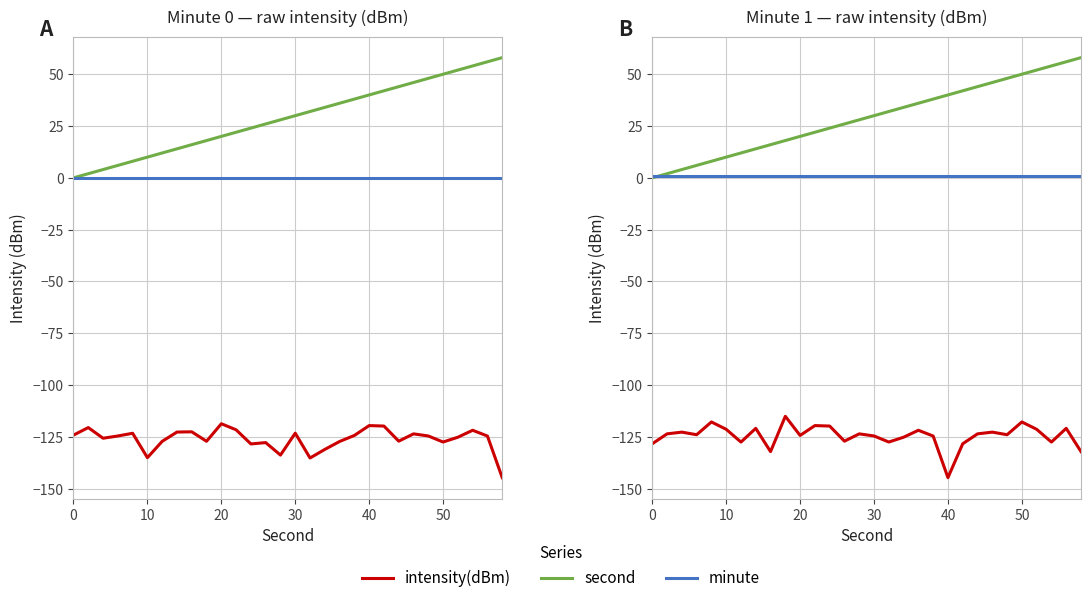

True or false: second has more than 0 interior local peaks.

False